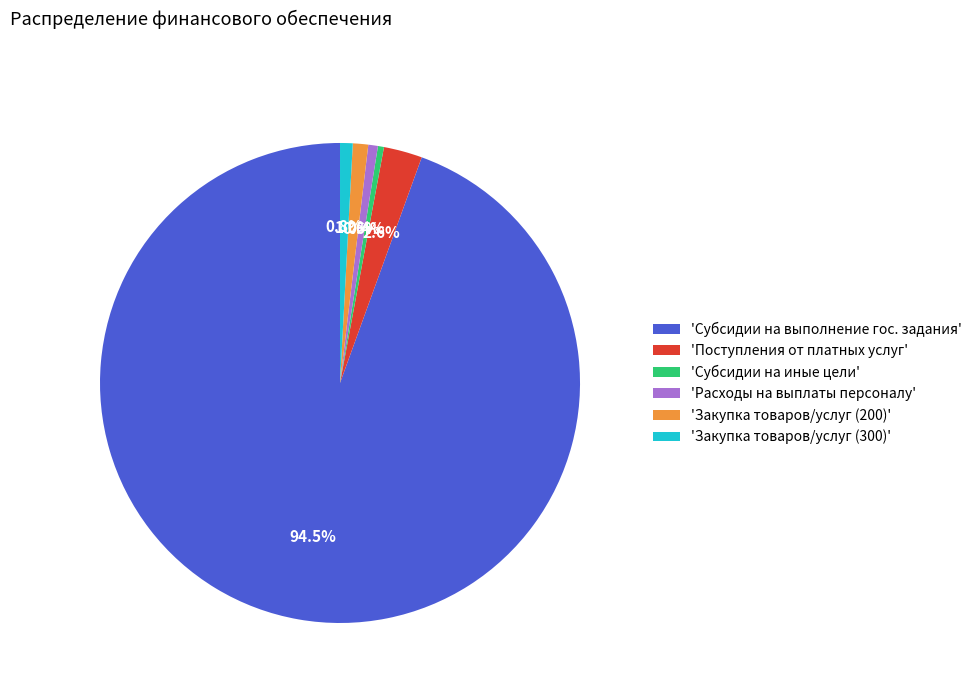

Which slice is the largest?

'Субсидии на выполнение гос. задания'